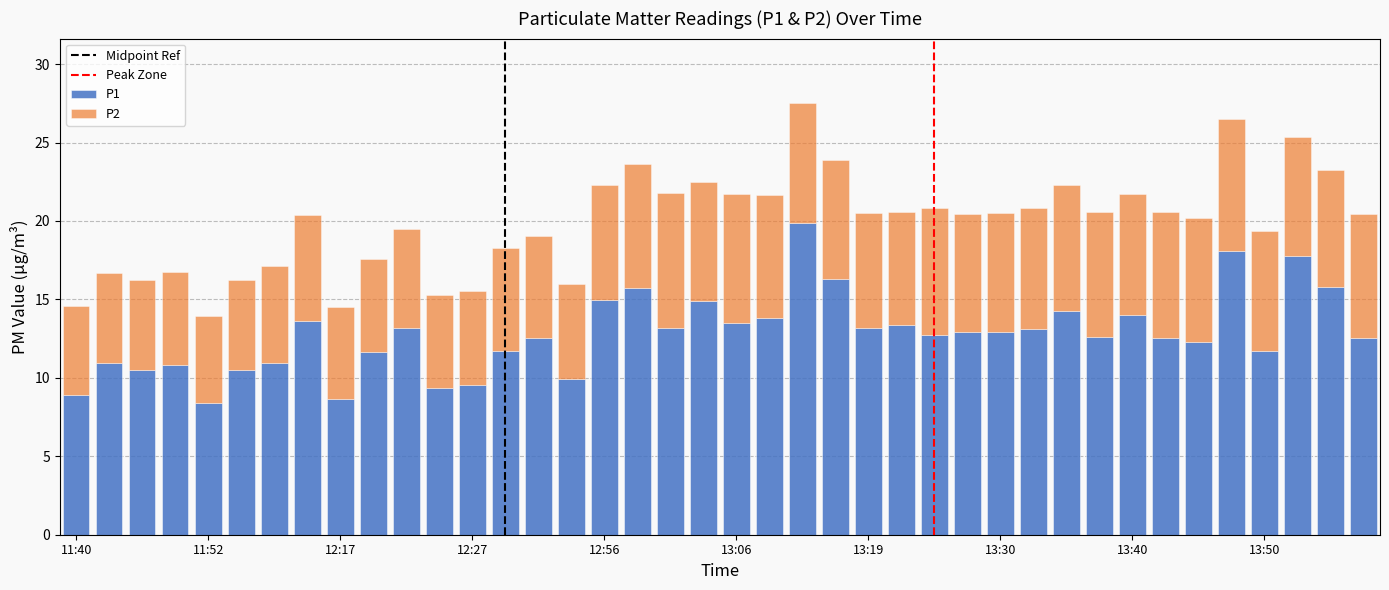

What is the sum of all P1 values?

513.2